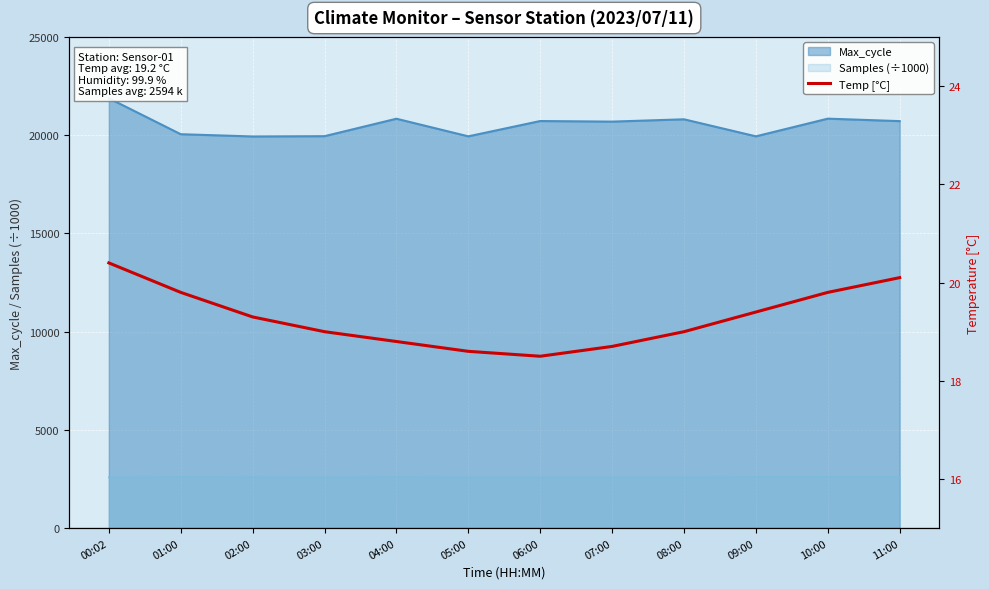

True or false: Max_cycle and Samples (÷1000) cross at least once.

False